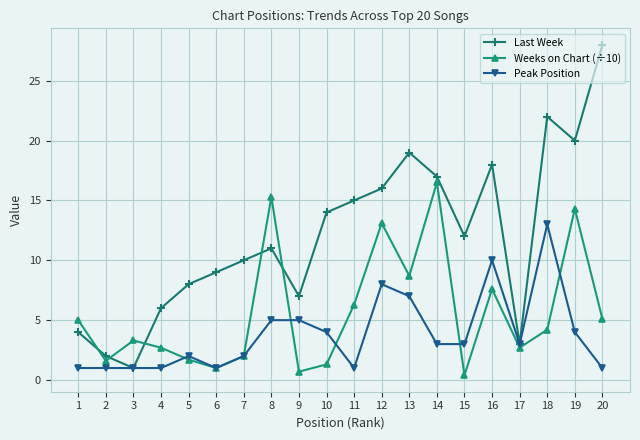

Between 11 and 18, which series saw the biggest shift?

Peak Position